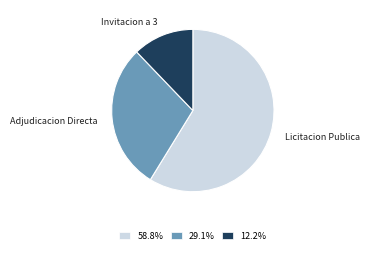

What is the largest slice in the pie chart?

Licitacion Publica